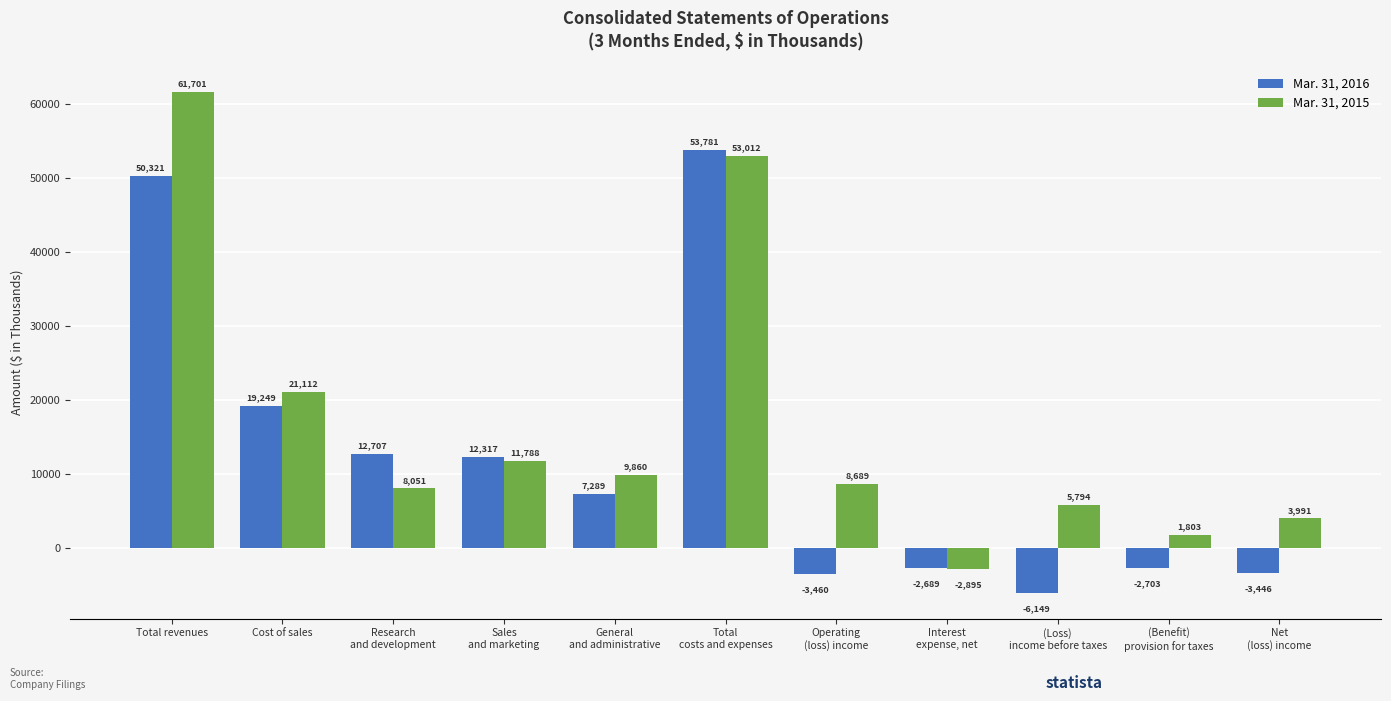

True or false: Mar. 31, 2015 has a value of 4802 at Sales
and marketing.

False